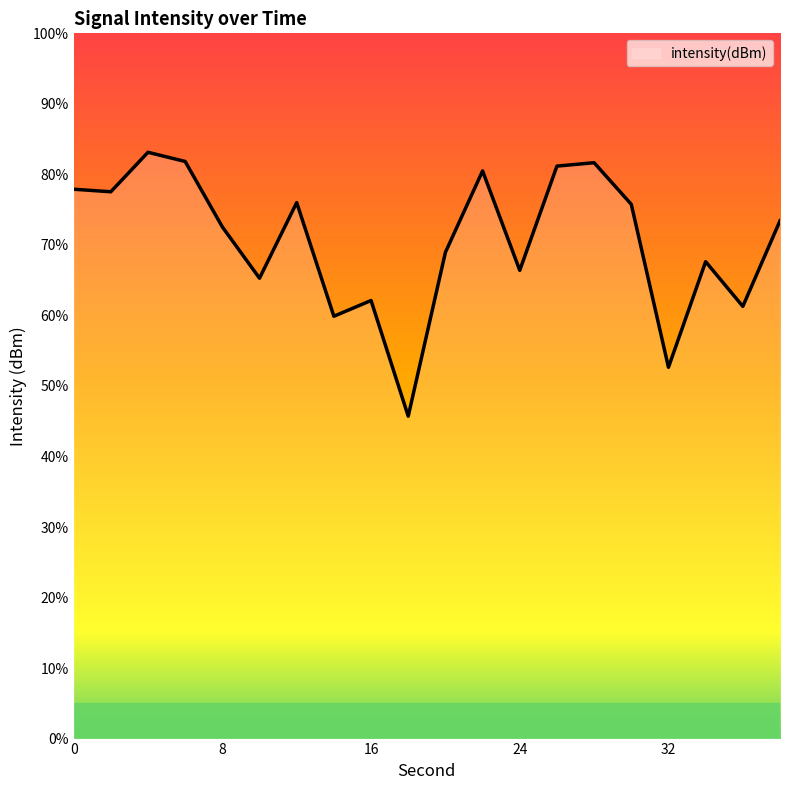

Is it true that the value at 18 is -136.7?

True